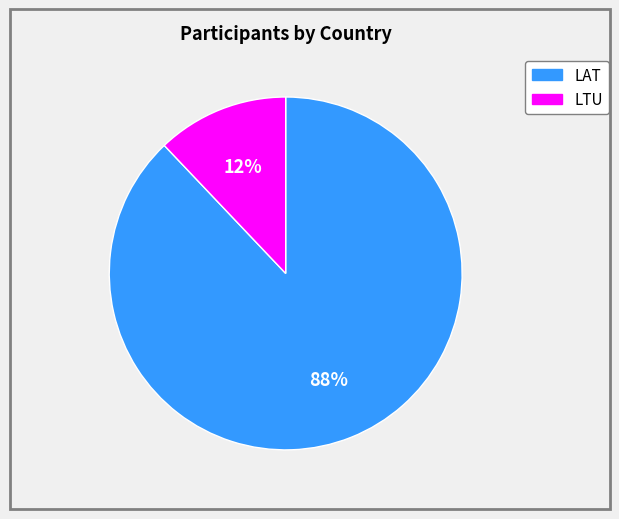

To the nearest percent, what percentage of the pie is LAT?

88%